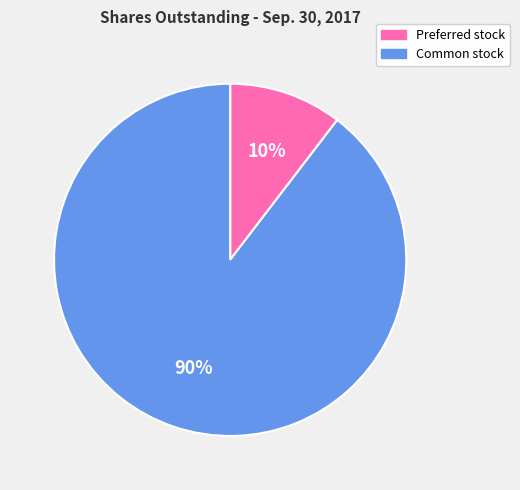

Is there any slice that represents more than half of the pie?

Yes